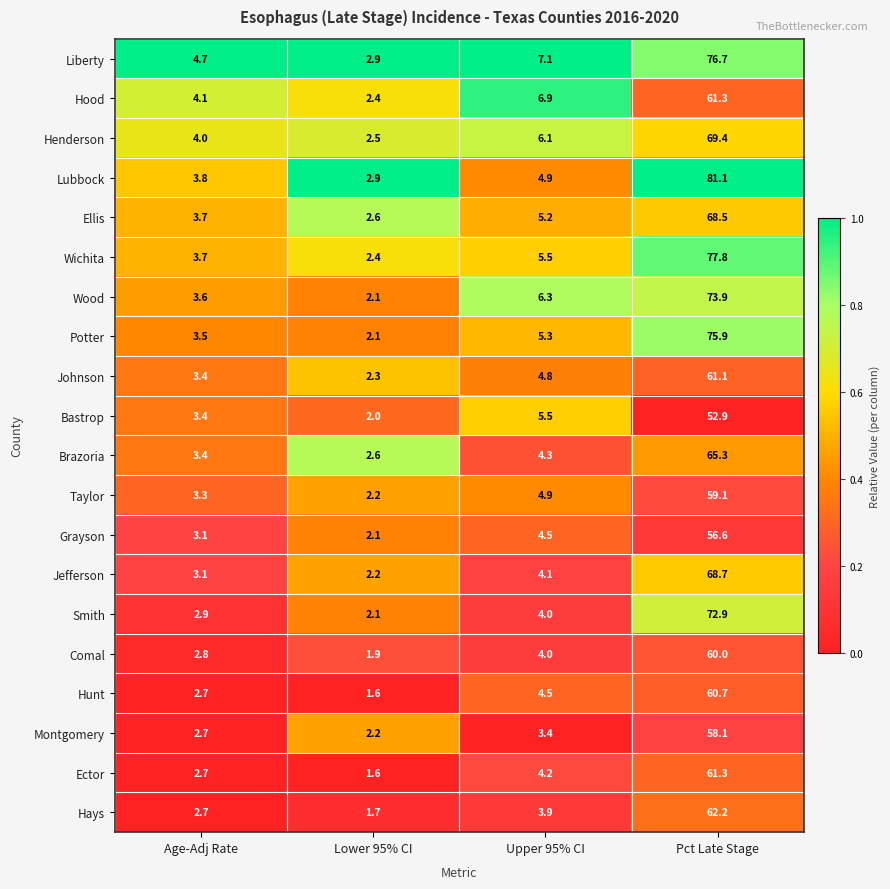

At which category is the sum across all series the highest?

Pct Late Stage